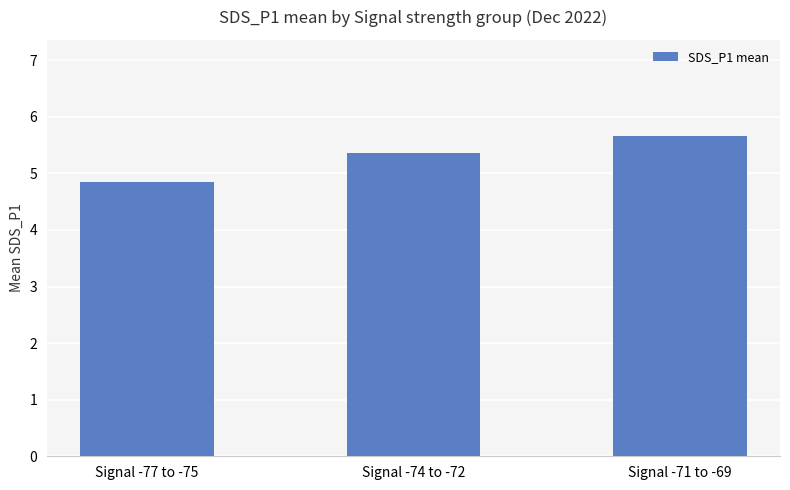

The value at Signal -74 to -72 is 5.4. True or false?

True